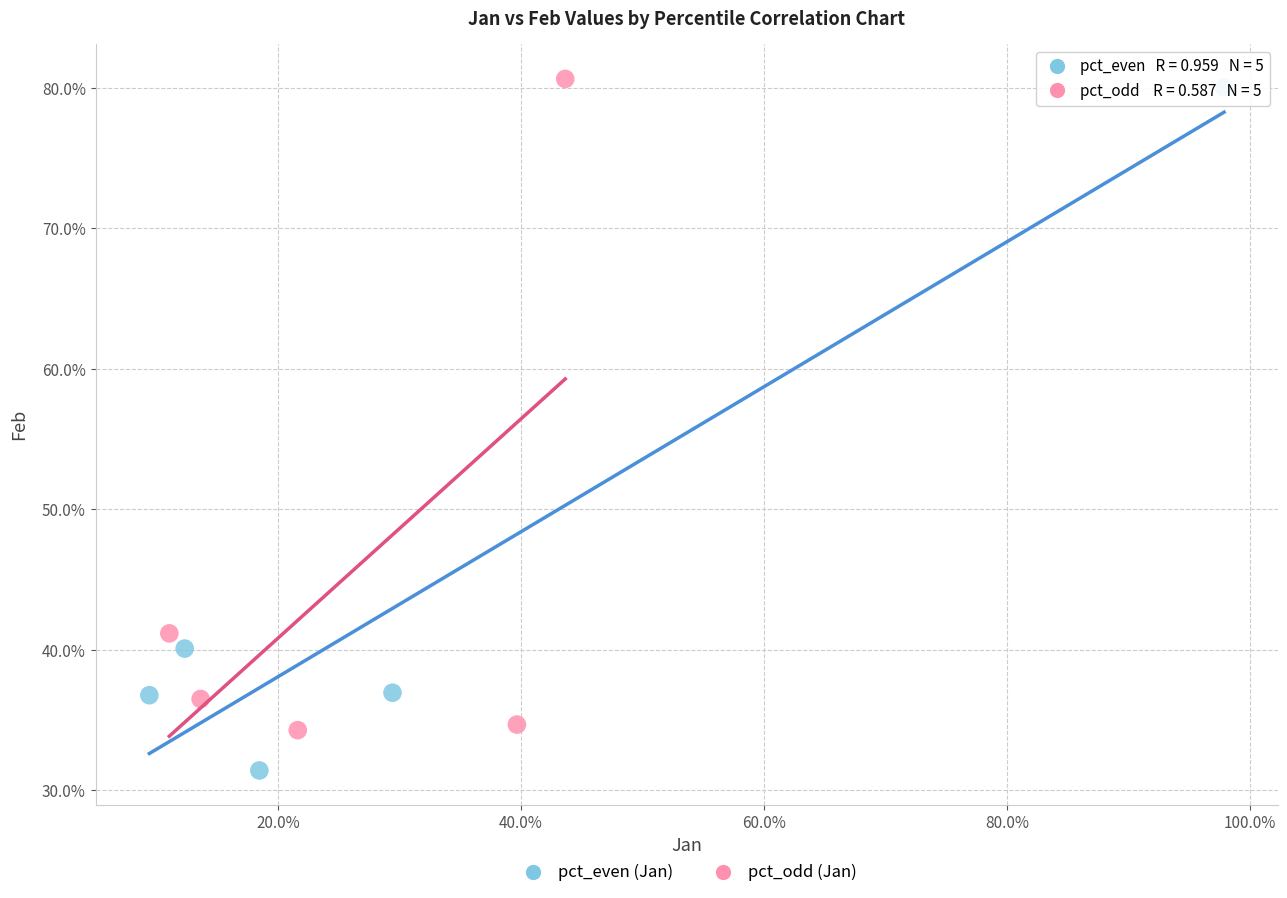

Which series has the widest spread of Y values?

pct_even (Jan)